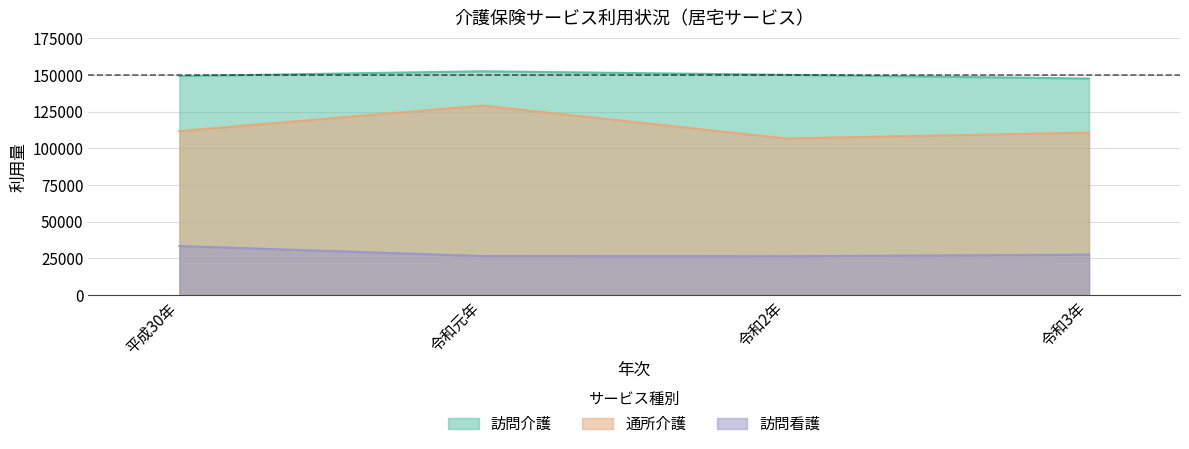

List the series in order of their overall mean, lowest first.

訪問看護, 通所介護, 訪問介護